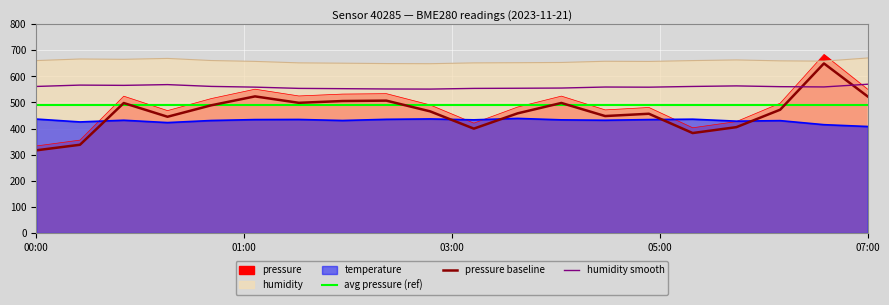

The value of temperature at 03:30 is 235.9. True or false?

False